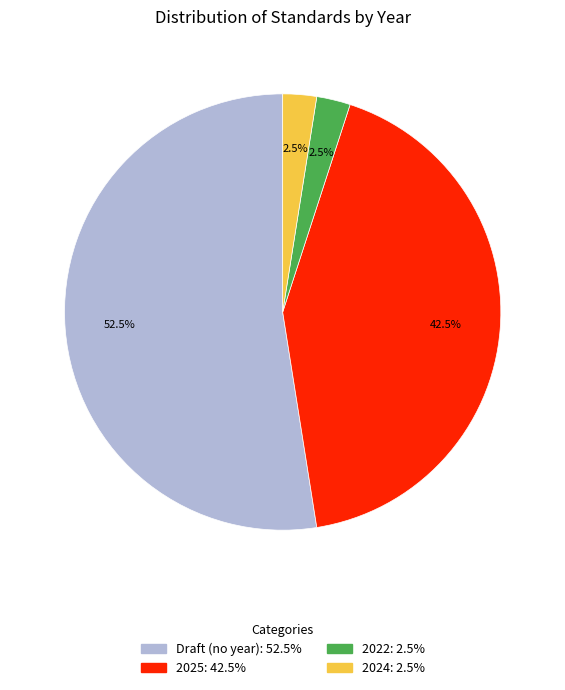

Is there a majority slice in this chart?

Yes